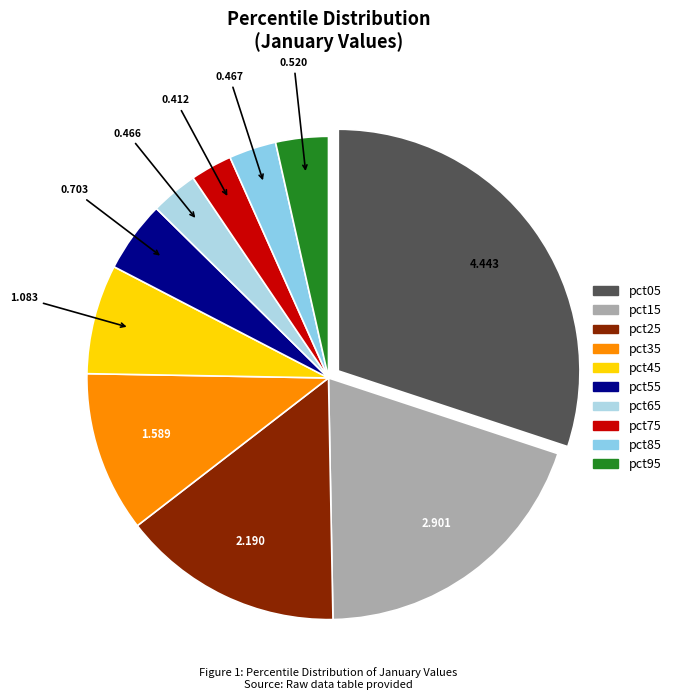

How many segments does this pie chart have?

10